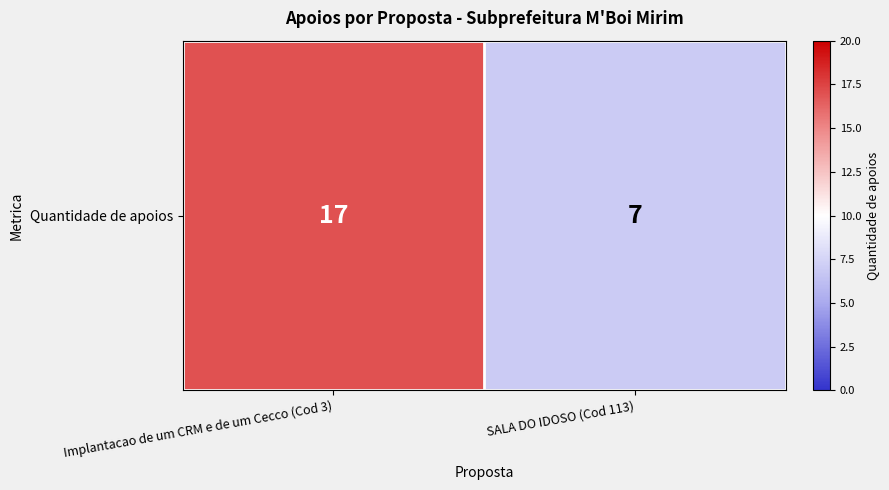

What is the average value?

12